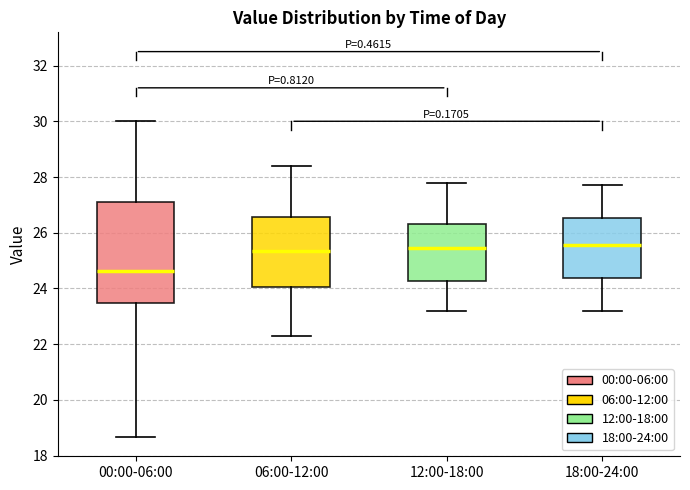

Reading left to right, transcribe this box plot: for each box, give where its median line is, the range the box spans, and where its two whiskers end, as read against the y-axis. The values are not printed on the chart, so give them approximately, as read against the axis.

00:00-06:00: median 24.6, box 23.4 to 27.0, whiskers 18.6 to 30.0
06:00-12:00: median 25.4, box 24.0 to 26.6, whiskers 22.4 to 28.4
12:00-18:00: median 25.4, box 24.2 to 26.4, whiskers 23.2 to 27.8
18:00-24:00: median 25.6, box 24.4 to 26.6, whiskers 23.2 to 27.8